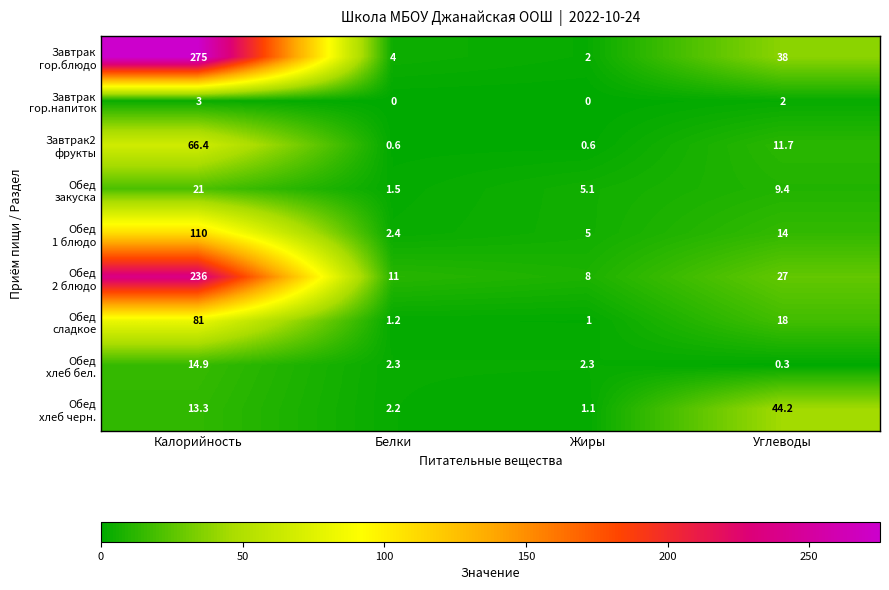

What is the maximum value shown in the chart?

275.0